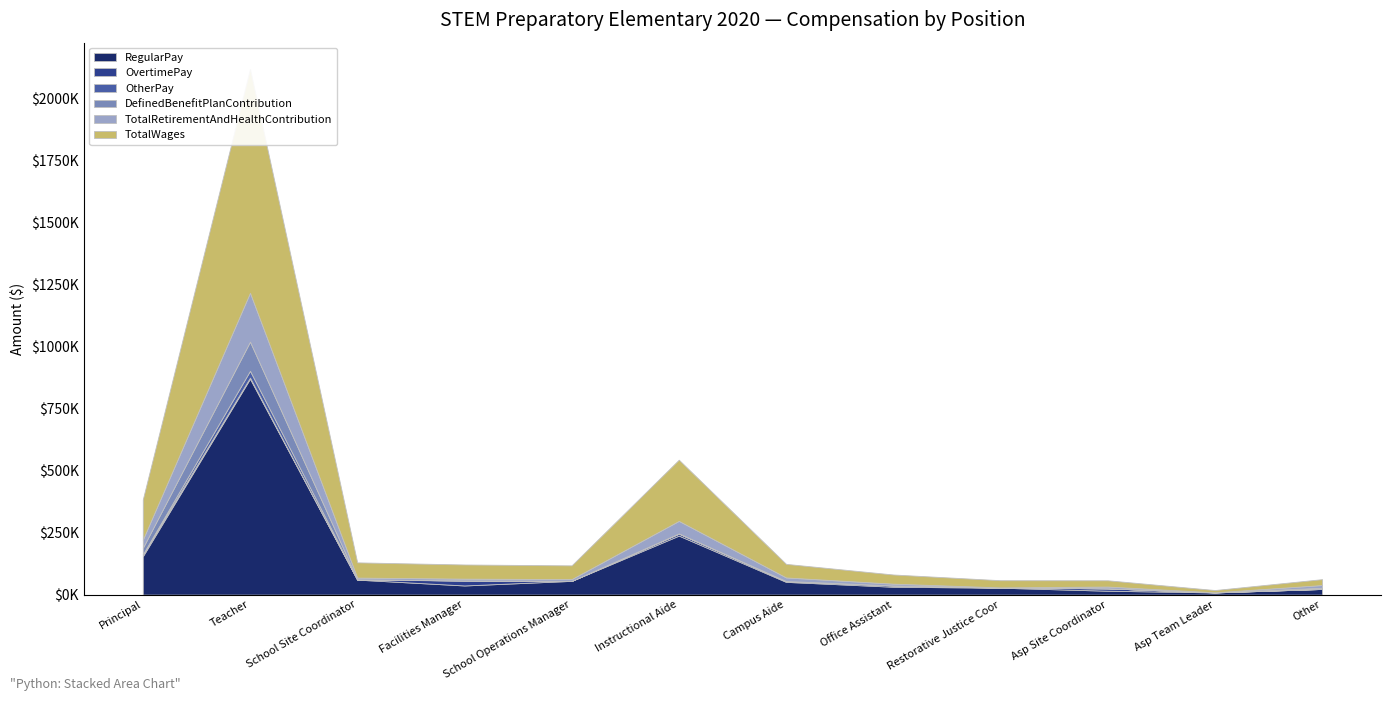

Reading left to right, what are all the values shown in this chart?

RegularPay: 154400	869750	60288	36771	55288	237637	51273	31595	27750	15567	8741	22708
OvertimePay: 7269	4261	0	20290	0	7534	3410	5314	0	9674	40	13
OtherPay: 556	27394	1042	0	0	1313	0	0	1230	0	423	1000
DefinedBenefitPlanContribution: 25850	117450	0	0	0	0	0	0	0	0	0	3801
TotalRetirementAndHealthContribution: 33050	196950	7200	7200	7200	50400	14400	7200	0	7200	0	11001
TotalWages: 162225	901453	61330	57061	55288	246512	54683	36909	28980	25241	9204	23708